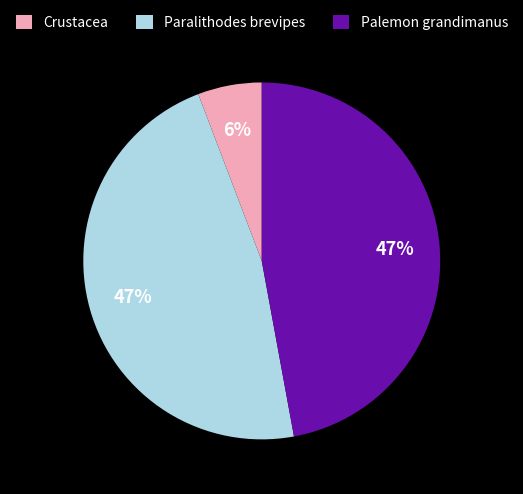

Between Paralithodes brevipes and Crustacea, which is larger?

Paralithodes brevipes